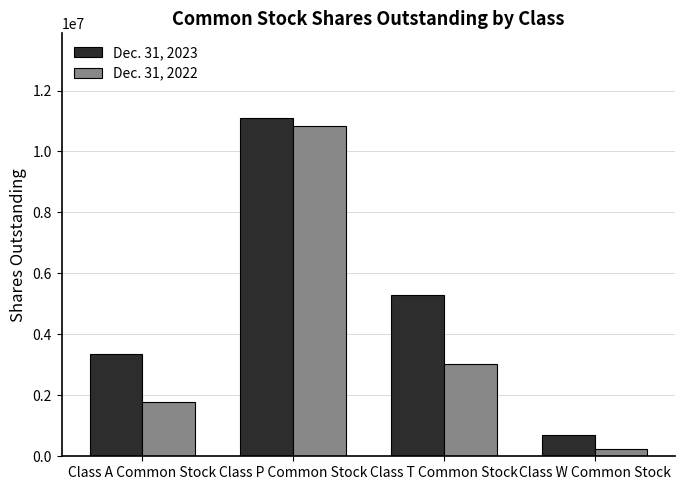

Are the bars grouped side by side (vs. stacked)?

Yes